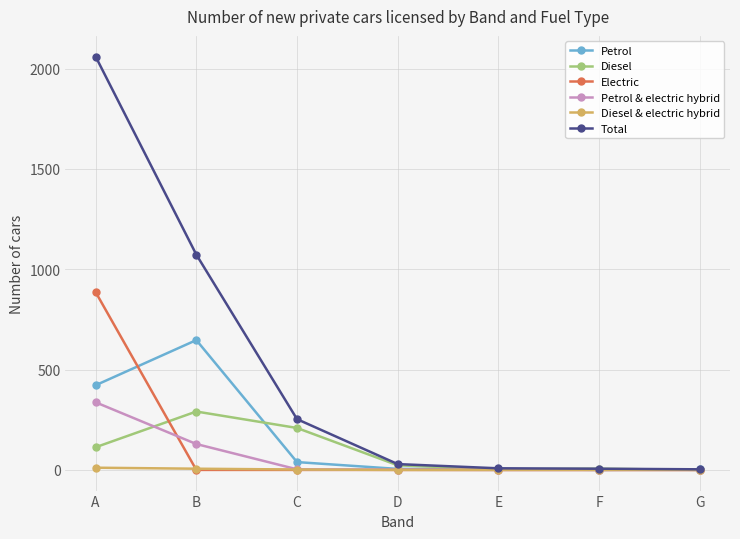

What is the sum of all Petrol values?

1121